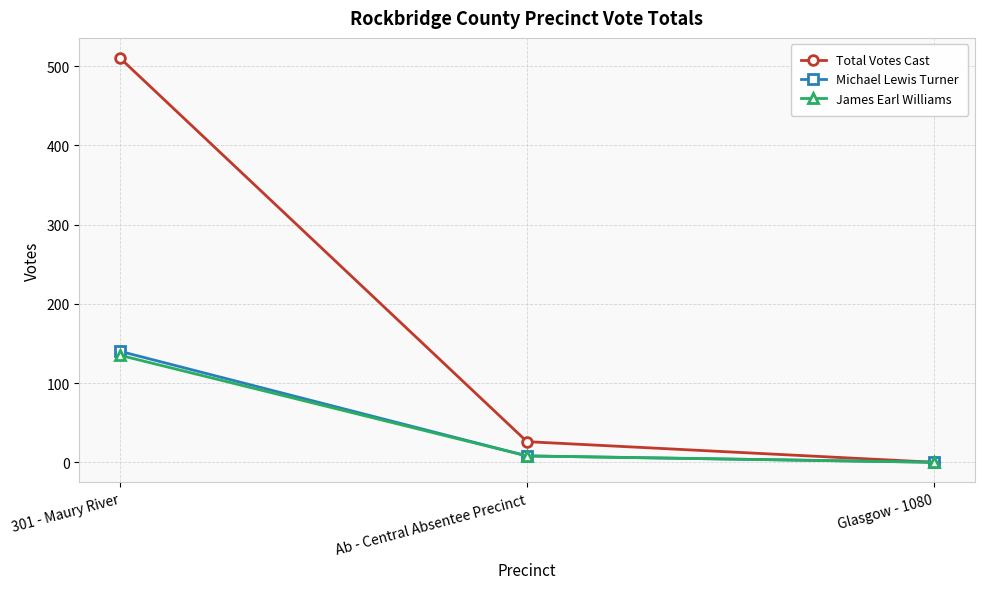

Reading left to right, what are all the values shown in this chart?

Total Votes Cast: 510	26	0
Michael Lewis Turner: 140	8	0
James Earl Williams: 135	8	0